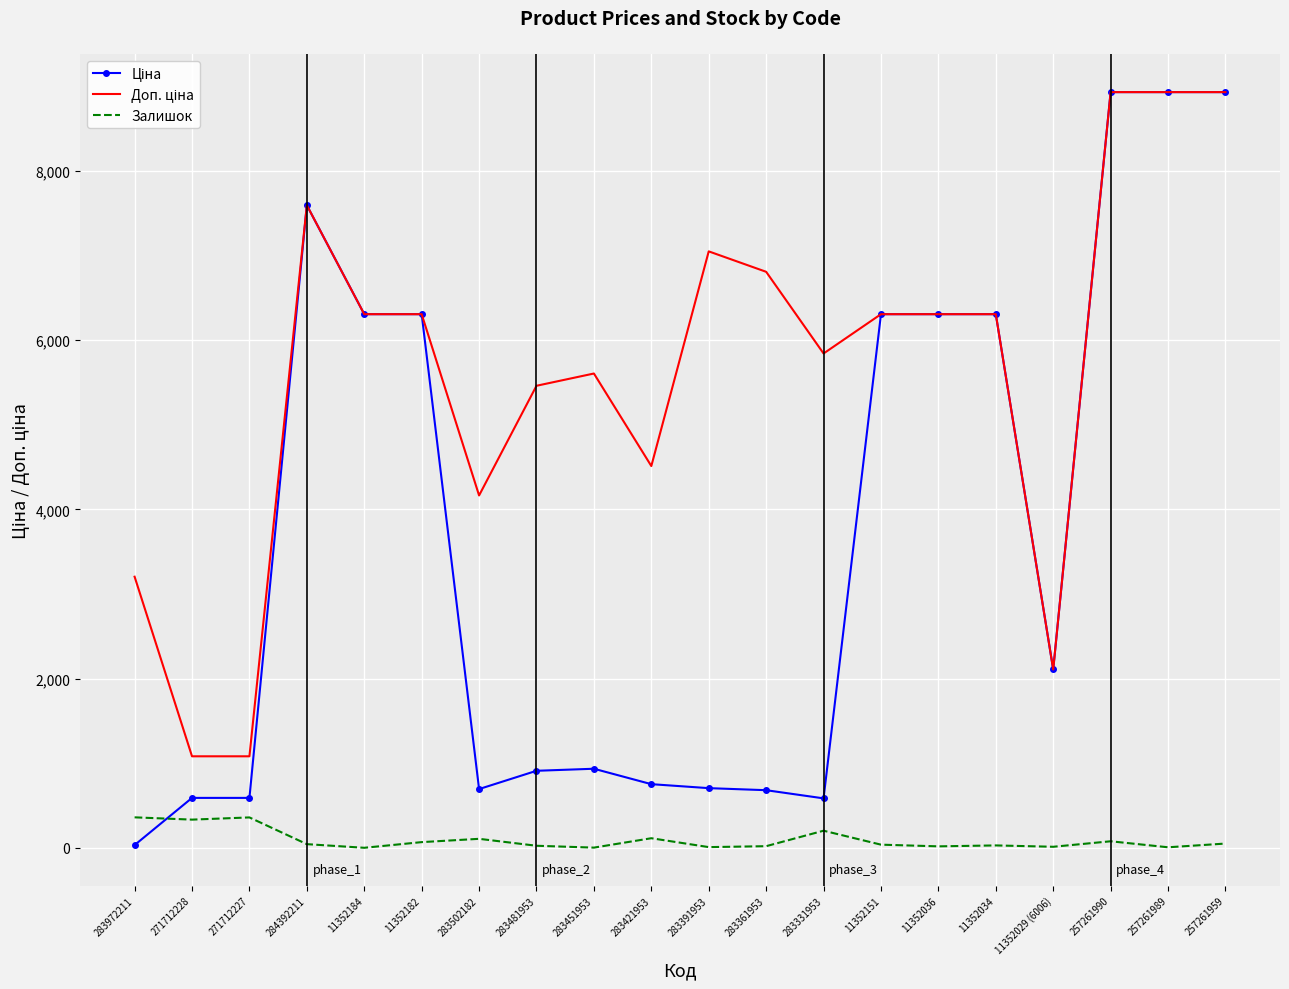

What is the greatest value displayed?

8934.1